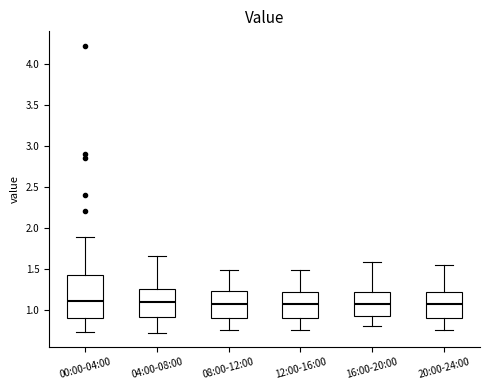

Reading left to right, read every box against the y-axis: the position of its median line, the range the box covers, and the ends of its whiskers. The values are not printed on the chart, so give them approximately, as read against the axis.

00:00-04:00: median 1.10, box 0.90 to 1.40, whiskers 0.75 to 1.90
04:00-08:00: median 1.10, box 0.90 to 1.25, whiskers 0.70 to 1.65
08:00-12:00: median 1.05, box 0.90 to 1.25, whiskers 0.75 to 1.50
12:00-16:00: median 1.05, box 0.90 to 1.20, whiskers 0.75 to 1.50
16:00-20:00: median 1.05, box 0.90 to 1.20, whiskers 0.80 to 1.60
20:00-24:00: median 1.05, box 0.90 to 1.20, whiskers 0.75 to 1.55